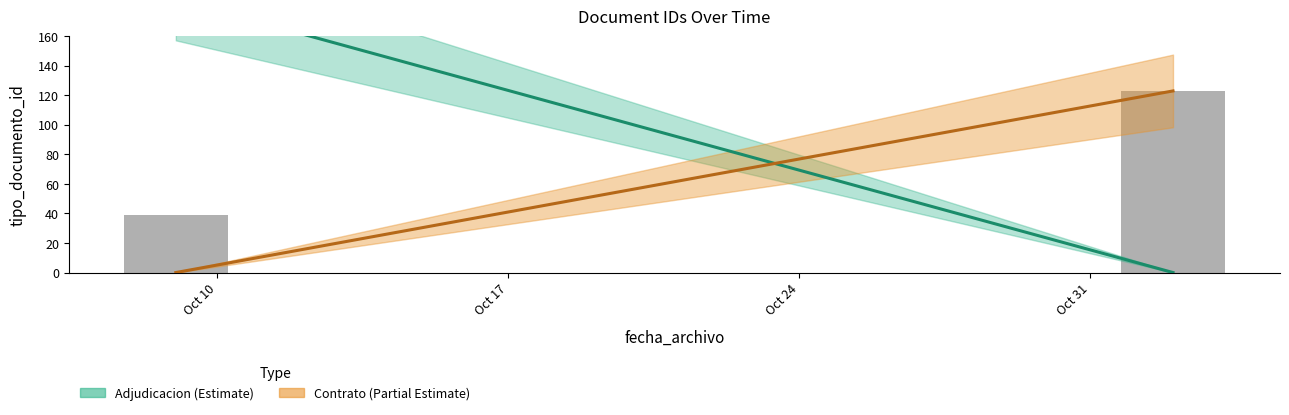

List the series in order of their peak value, lowest first.

Contrato (Partial Estimate), Adjudicacion (Estimate)